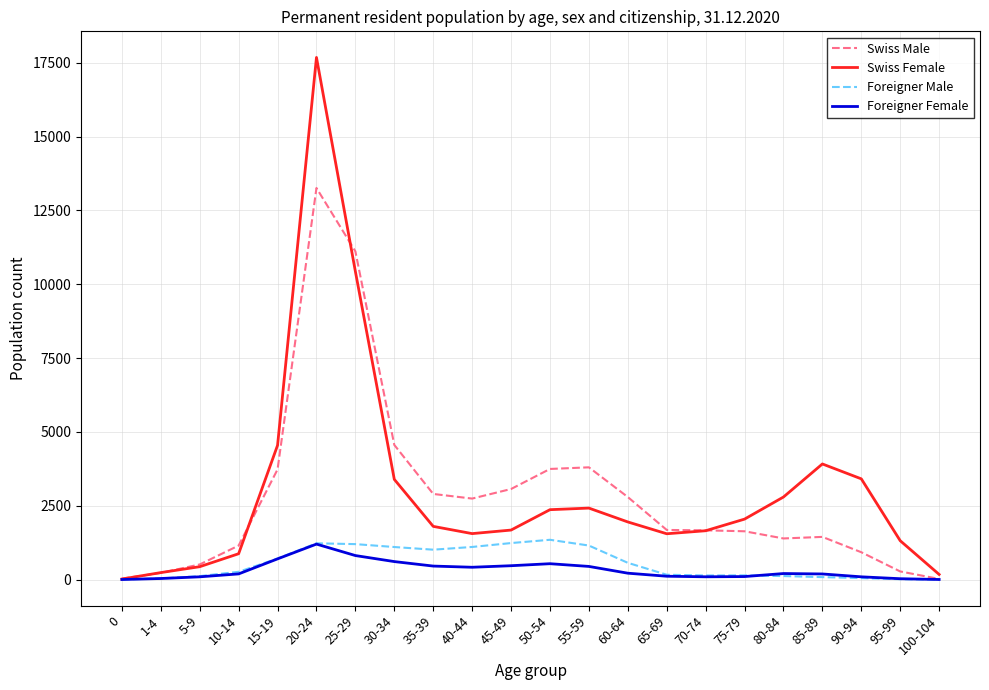

True or false: Foreigner Female has more than 0 interior local peaks.

True